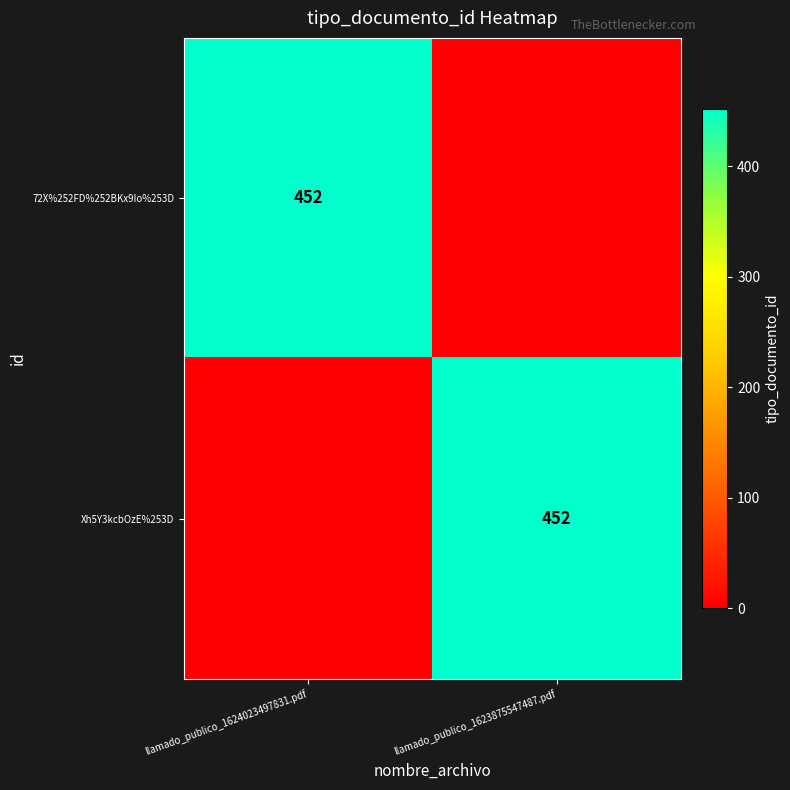

Is it true that 72X%252FD%252BKx9Io%253D equals 452 at llamado_publico_1624023497831.pdf?

True